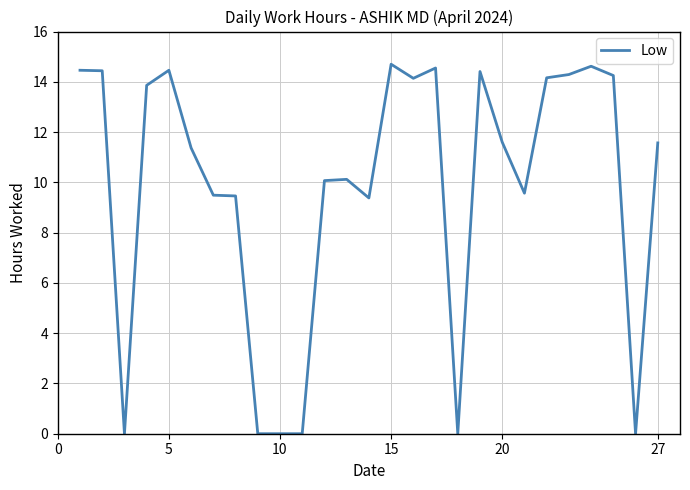

What is the difference between the maximum and minimum values?

14.7